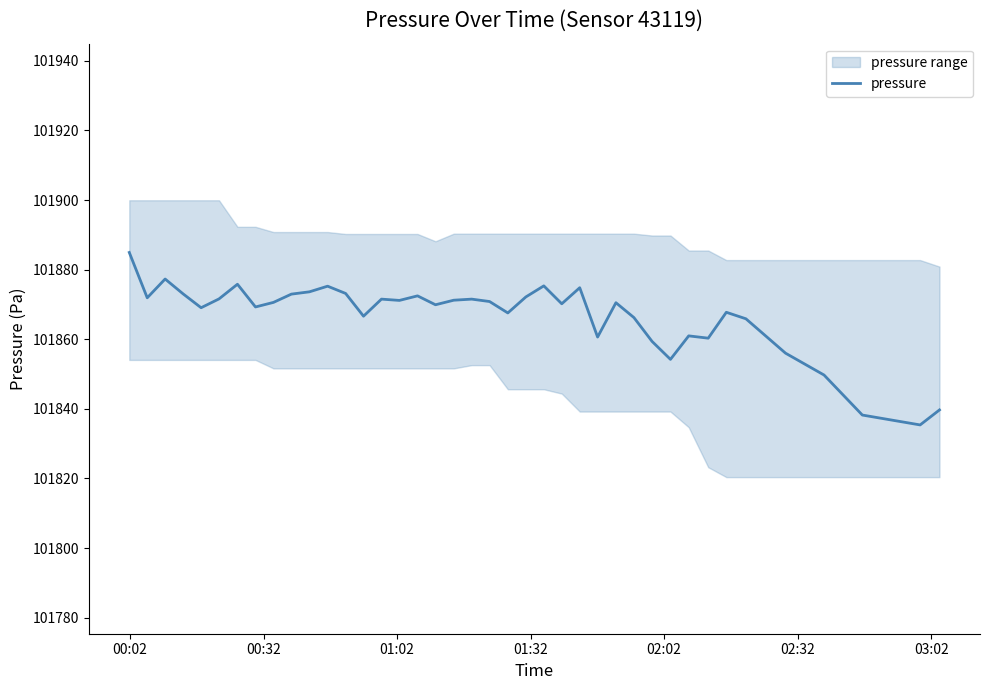

What is the maximum value for pressure?

101884.9